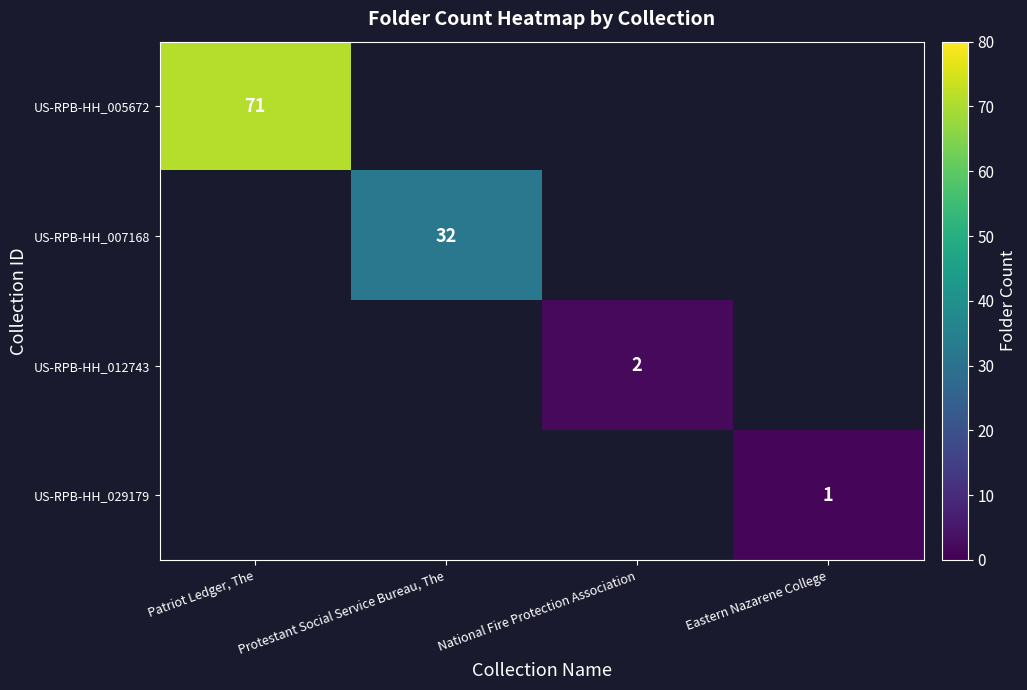

Is the value of US-RPB-HH_007168 at Protestant Social Service Bureau, The greater than the value of US-RPB-HH_029179 at Eastern Nazarene College?

Yes